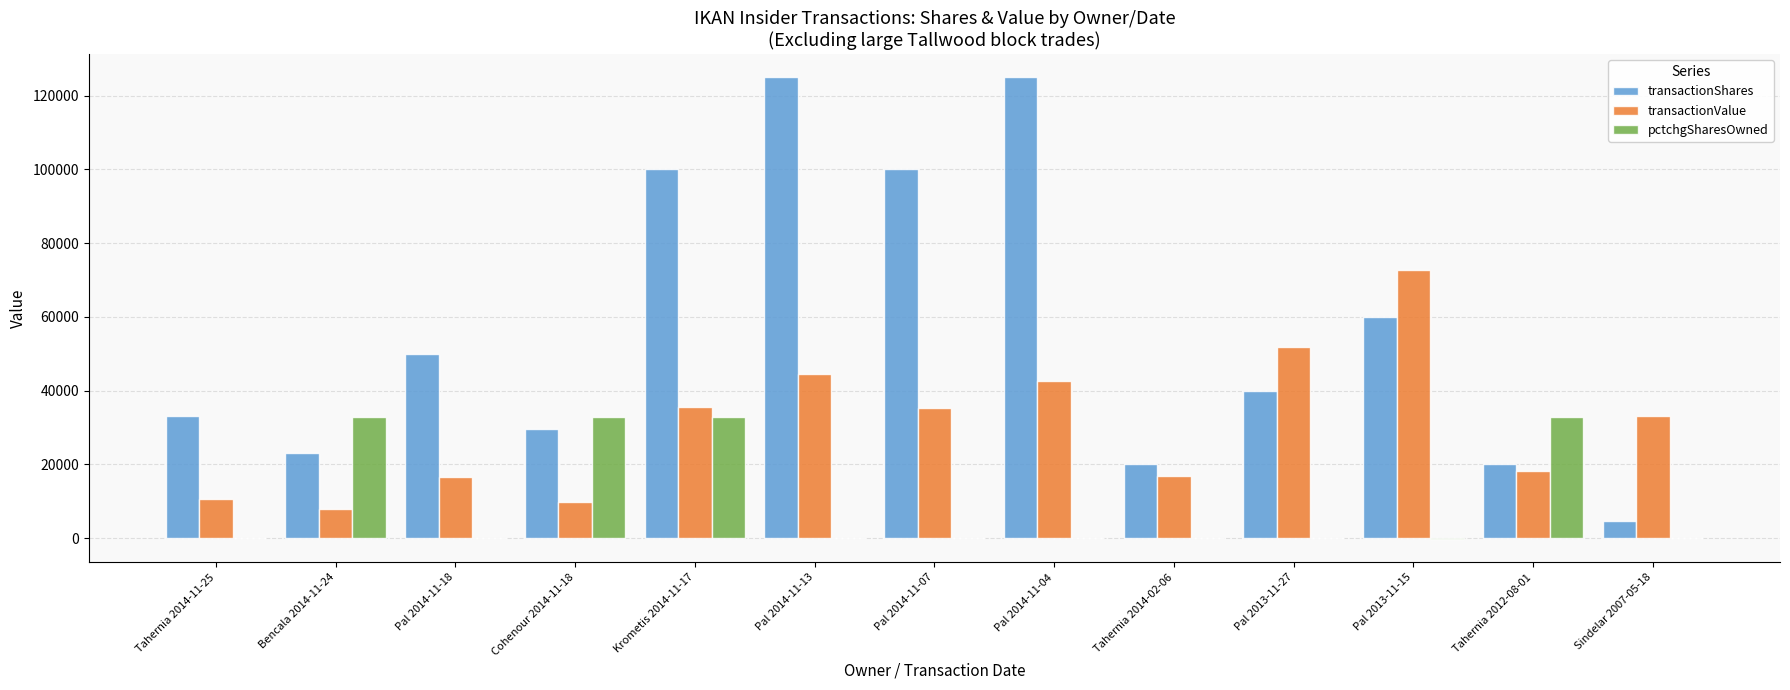

What is the average value of the pctchgSharesOwned series?

10101